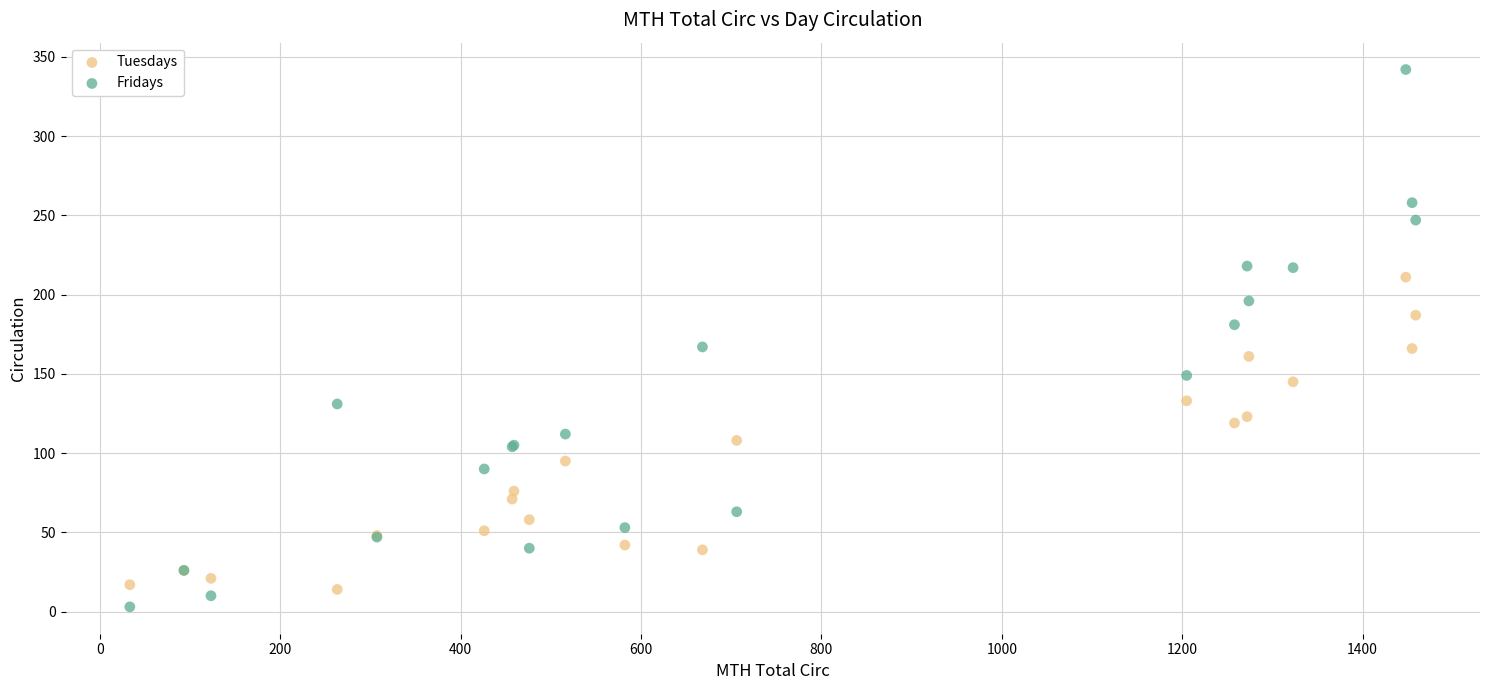

Which series contains the highest Y value?

Fridays